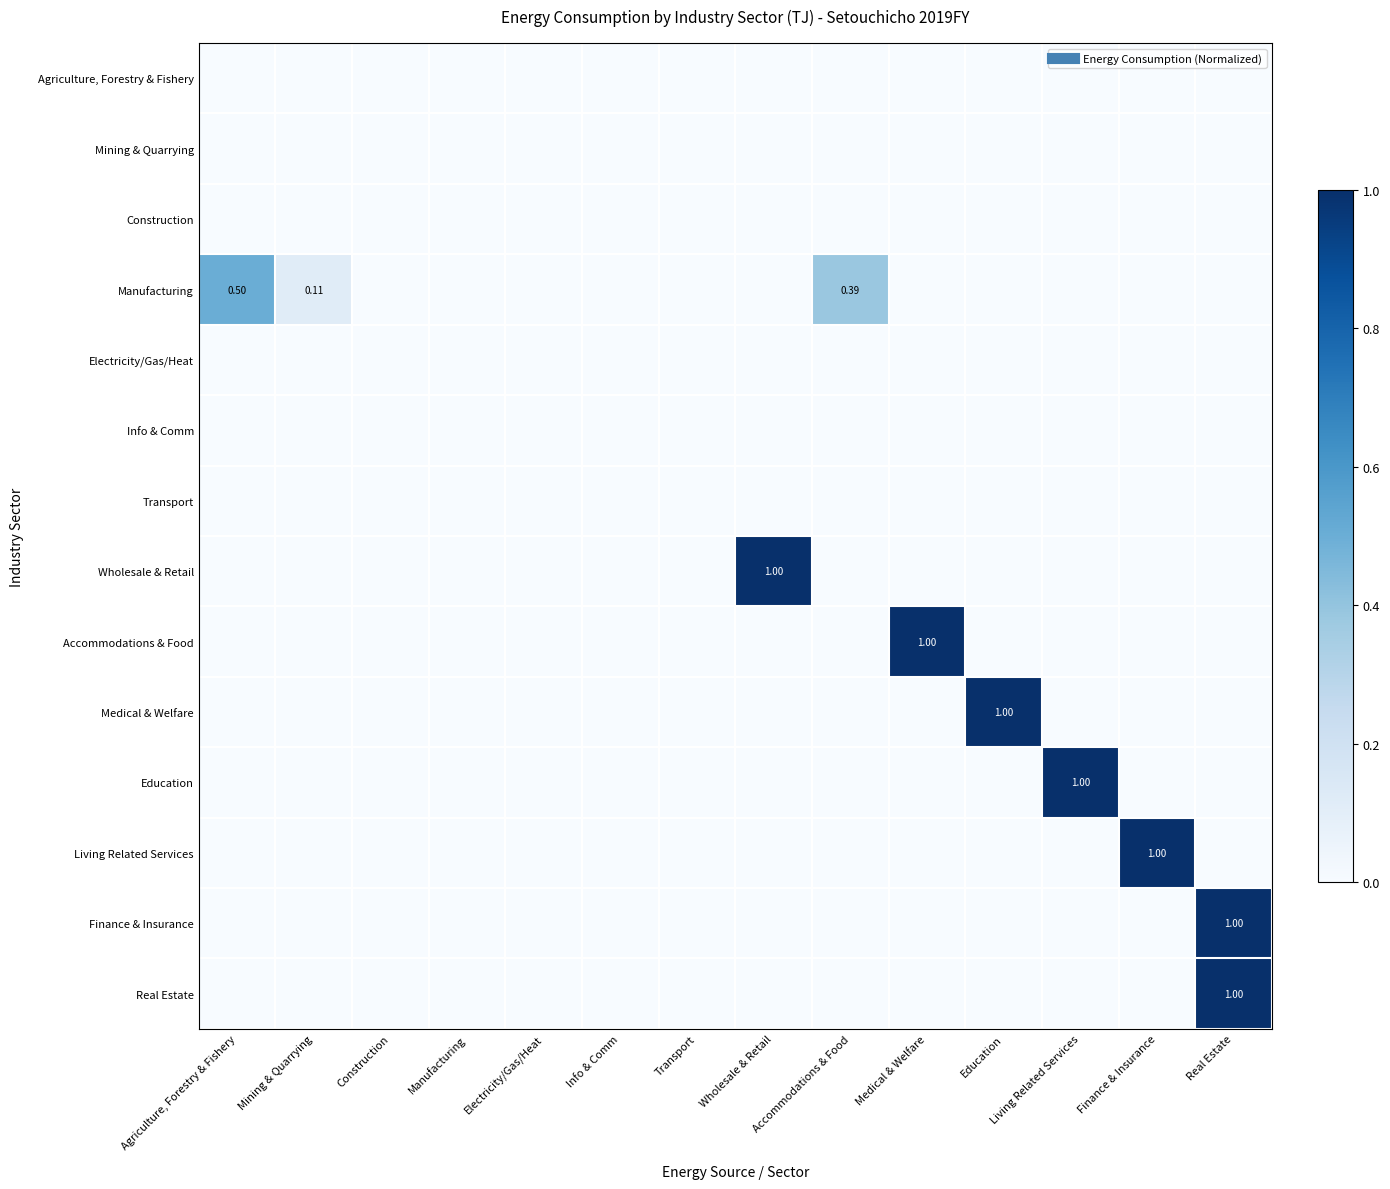

What is the total value across all series at Mining & Quarrying?

0.1